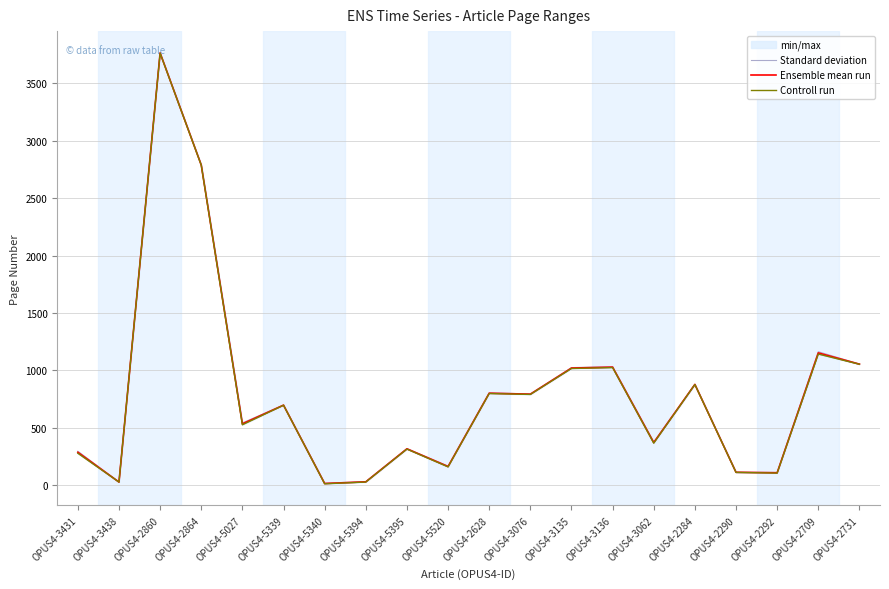

Where is the first local minimum for Controll run?

OPUS4-3438